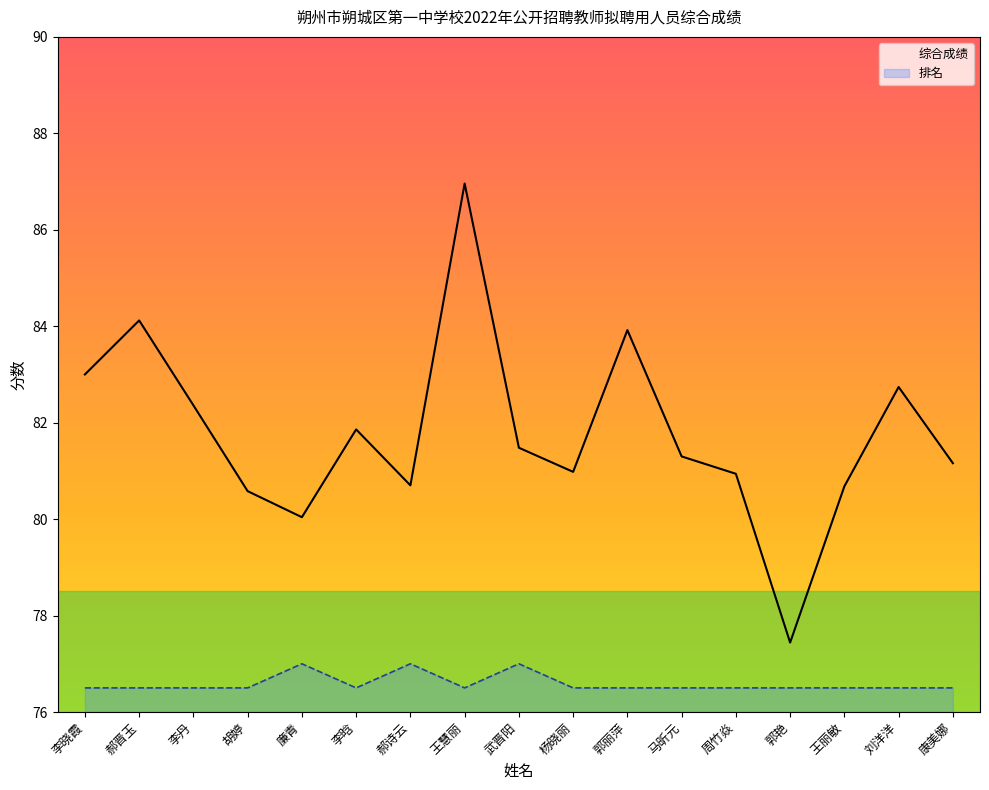

Between 李晗 and 刘洋洋, which series saw the biggest shift?

综合成绩